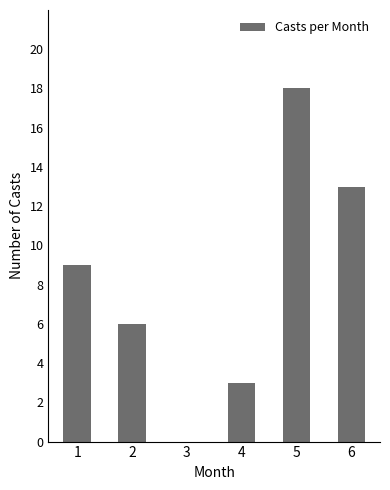

What is the change in value from 1 to 5?

+9